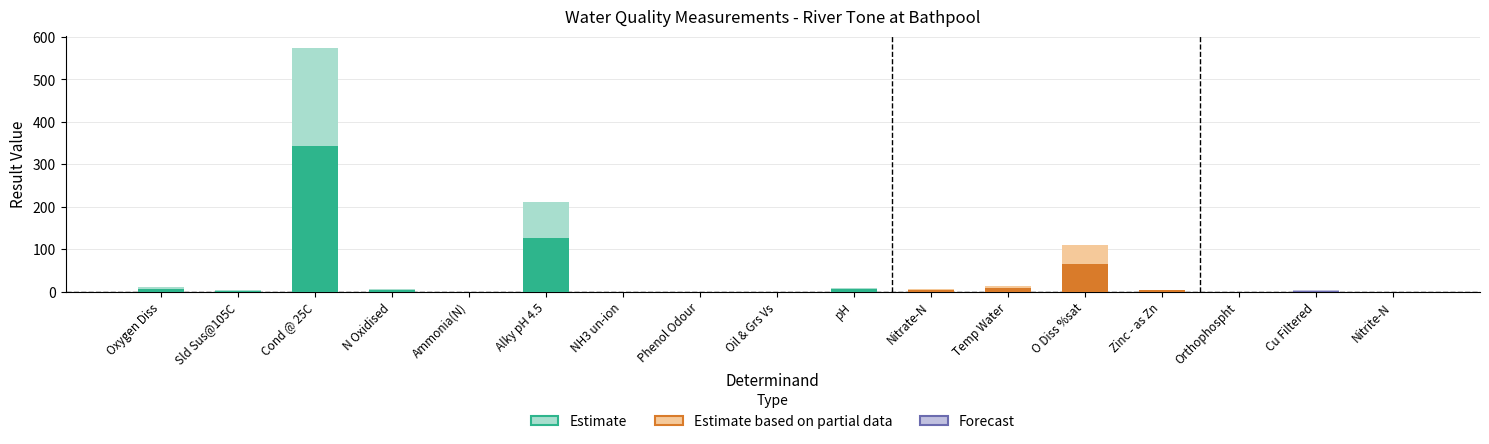

At which label is the value closest to 286?

Alky pH 4.5